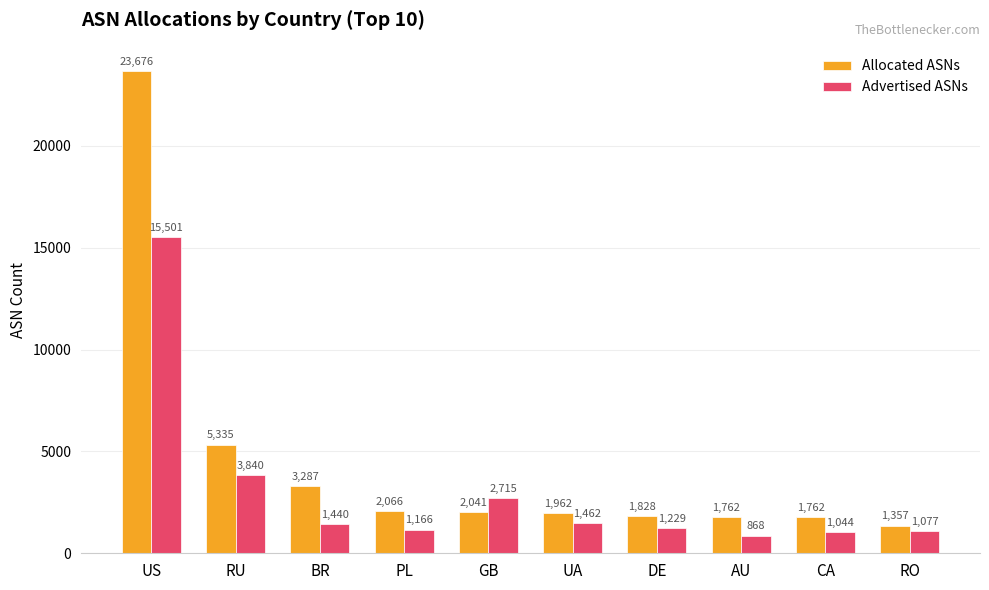

What is the spread (max minus min) of values at RU?

1495